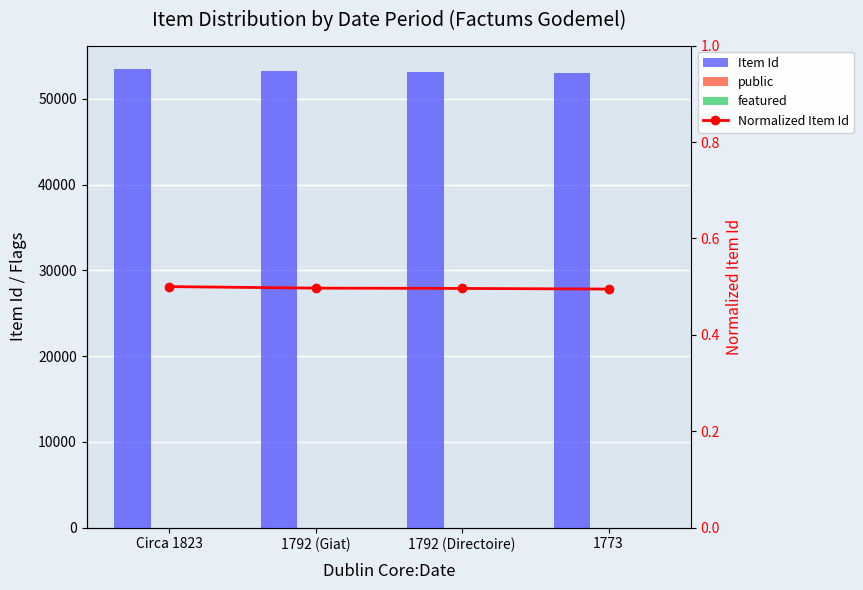

Reading left to right, what are all the values shown in this chart?

Item Id: 53525.0	53187.0	53119.0	52977.0
public: 1.0	1.0	1.0	1.0
featured: 0.0	0.0	0.0	0.0
Normalized Item Id: 0.5	0.5	0.5	0.5